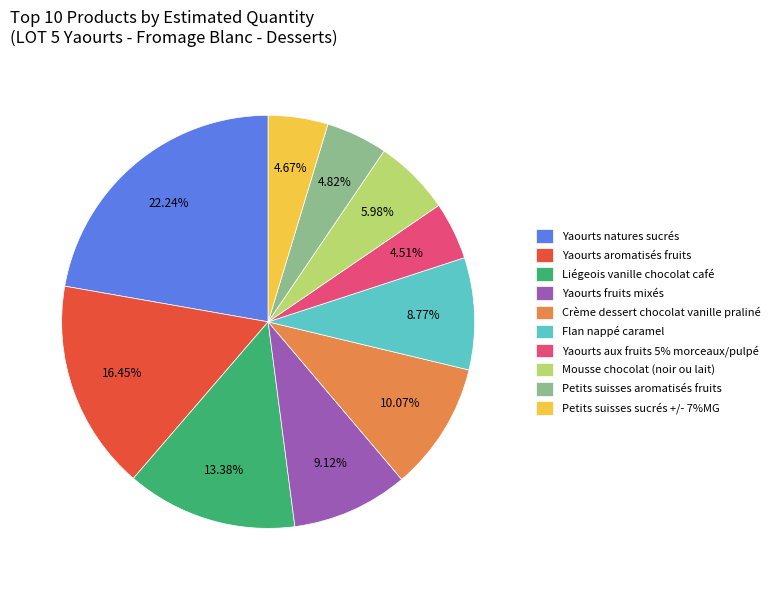

To the nearest percent, what portion does Liégeois vanille chocolat café represent?

13%